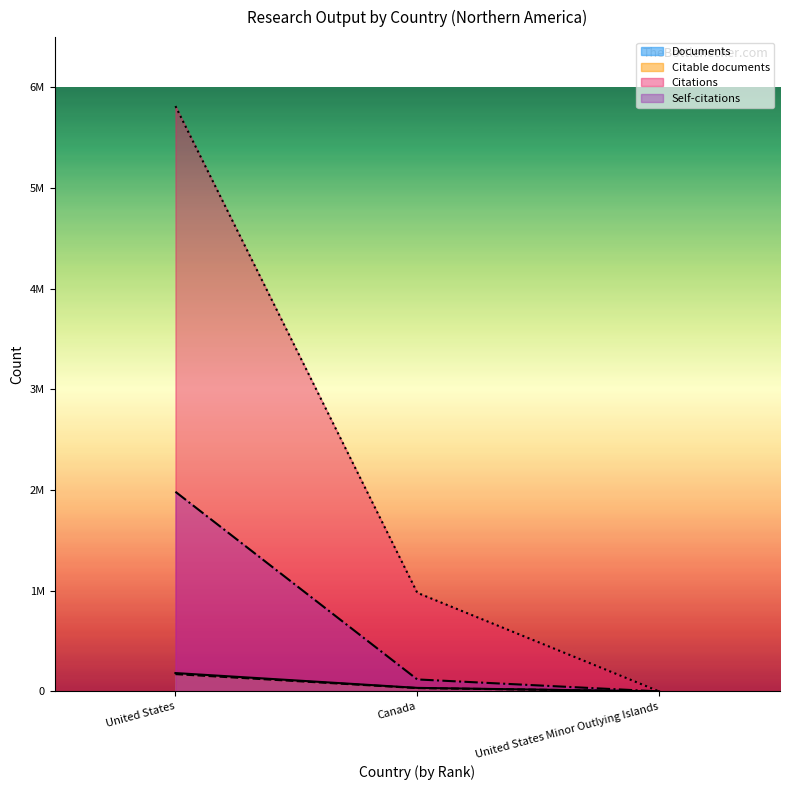

What is the highest value of the Citations series?

5814906